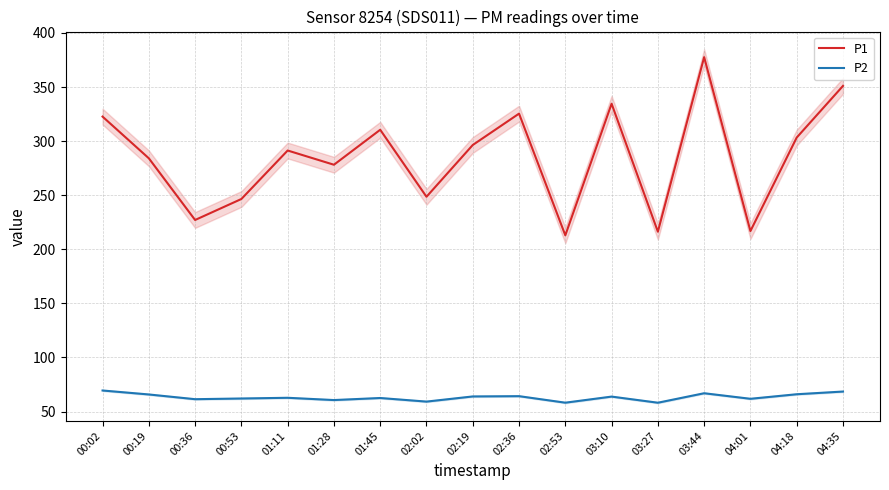

What is the maximum value shown in the chart?

377.6